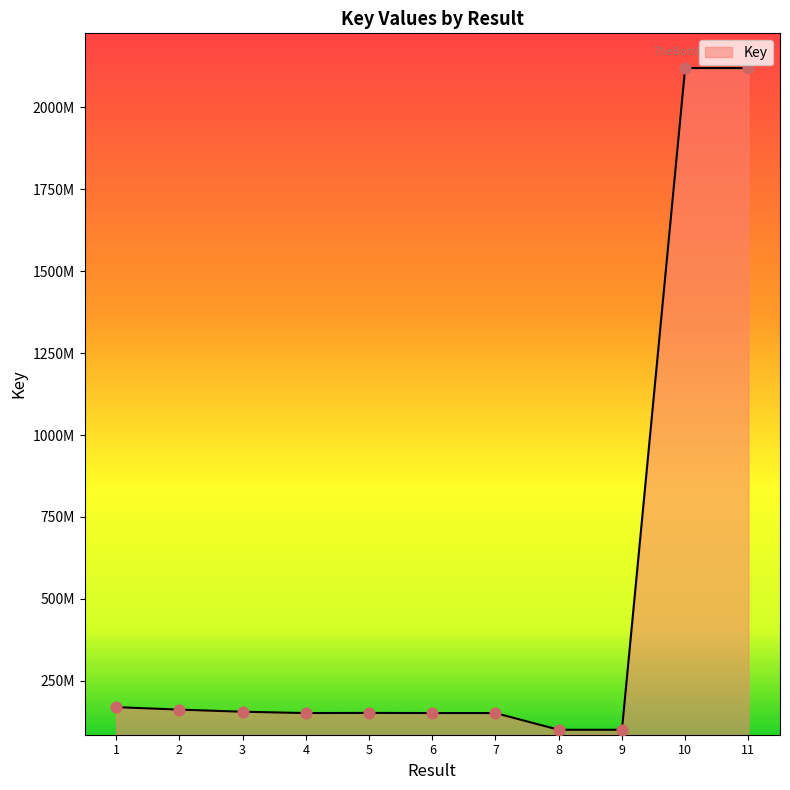

Does the chart have visible grid lines?

No